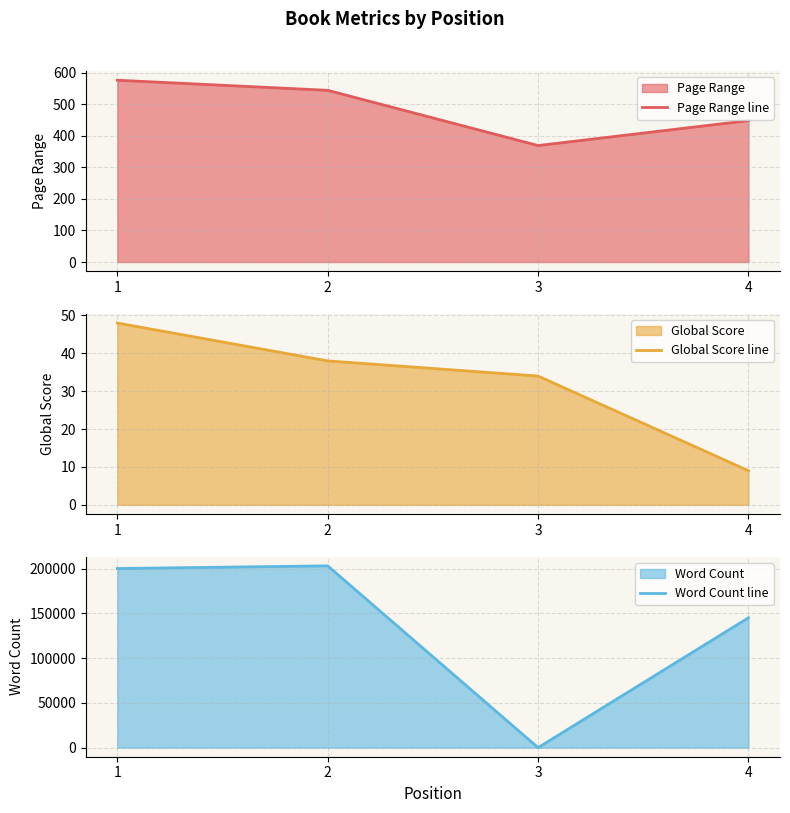

What is the sum of the Page Range line values at 3 and 1?

945